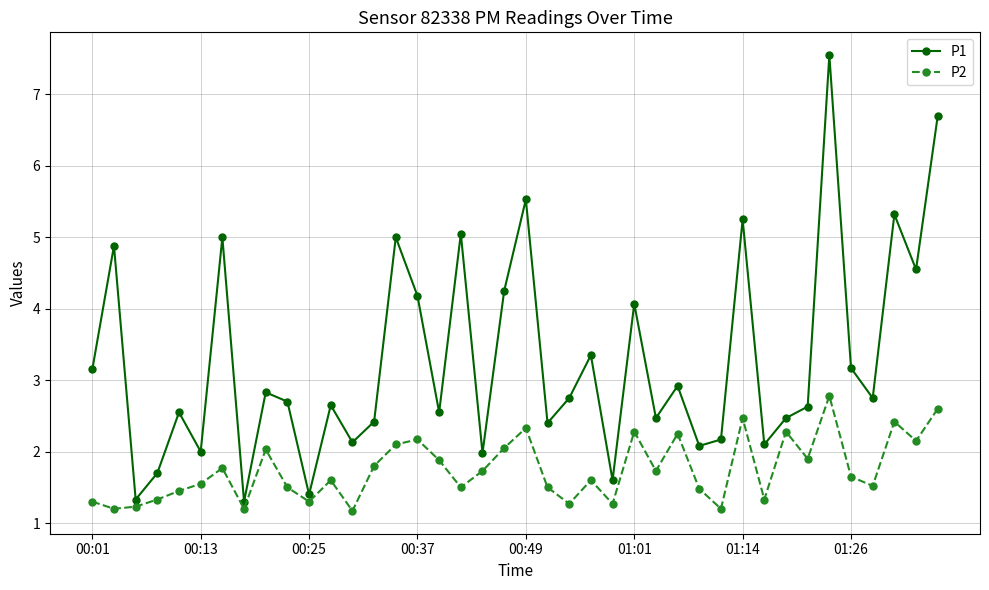

True or false: P2 and P1 cross at least once.

False